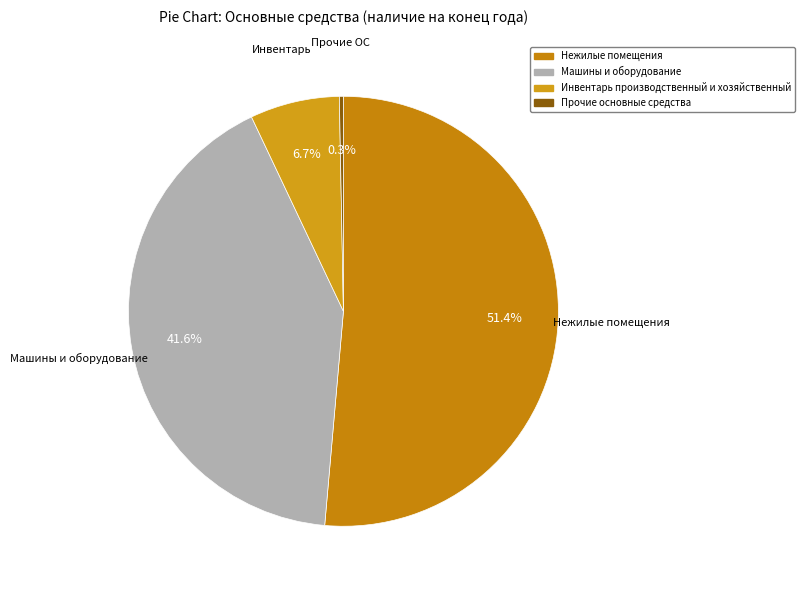

Which slice is the smallest?

Прочие основные средства